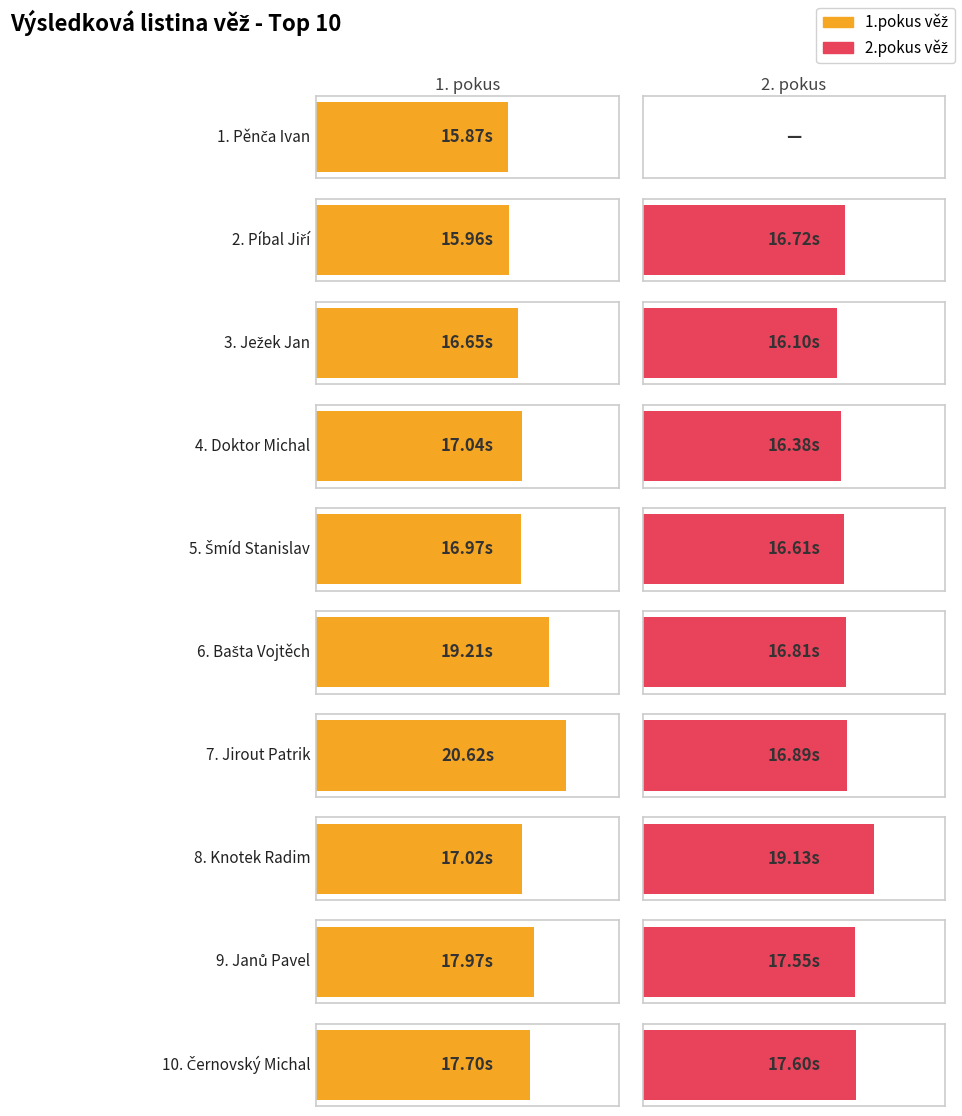

What is the label of the 2nd bar from the left?

Píbal Jiří